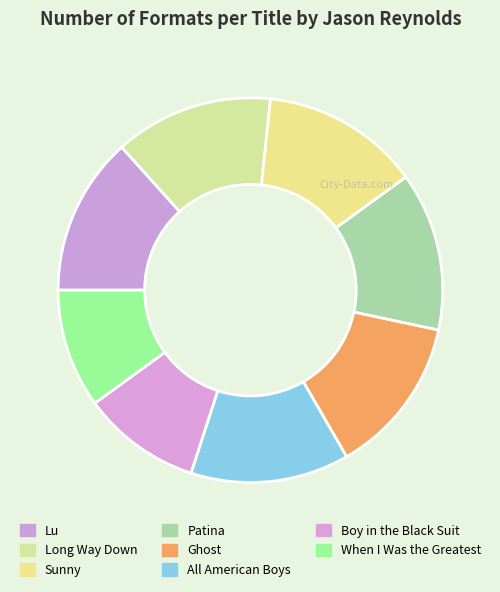

What is the largest slice in the pie chart?

Lu